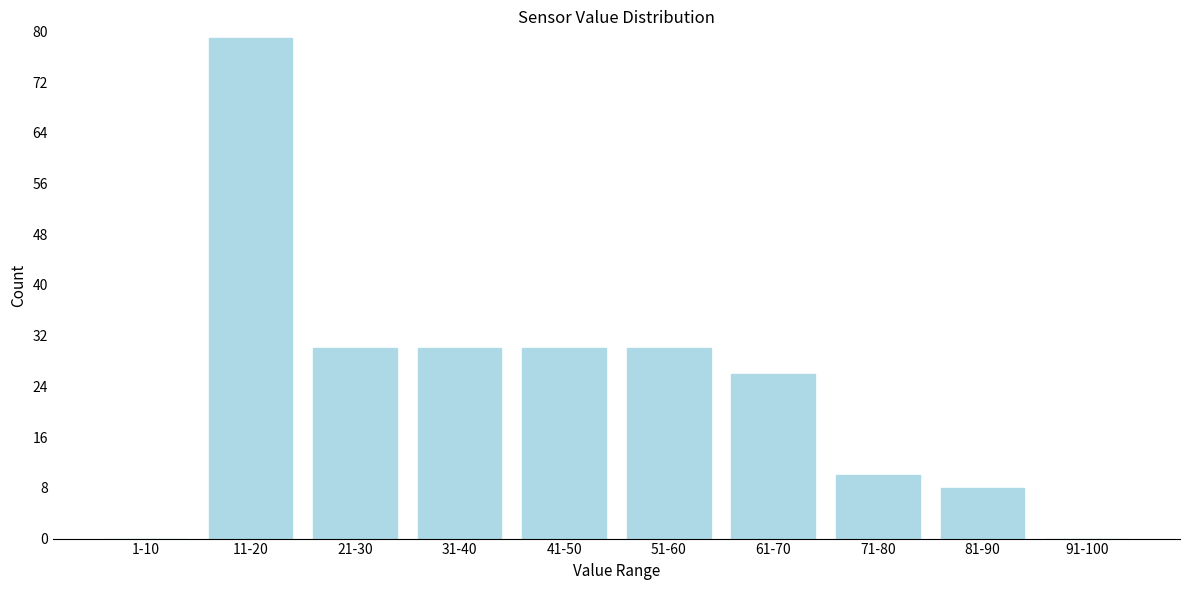

Reading left to right, transcribe all the data shown in this chart.

1-10=0	11-20=79	21-30=30	31-40=30	41-50=30	51-60=30	61-70=26	71-80=10	81-90=8	91-100=0